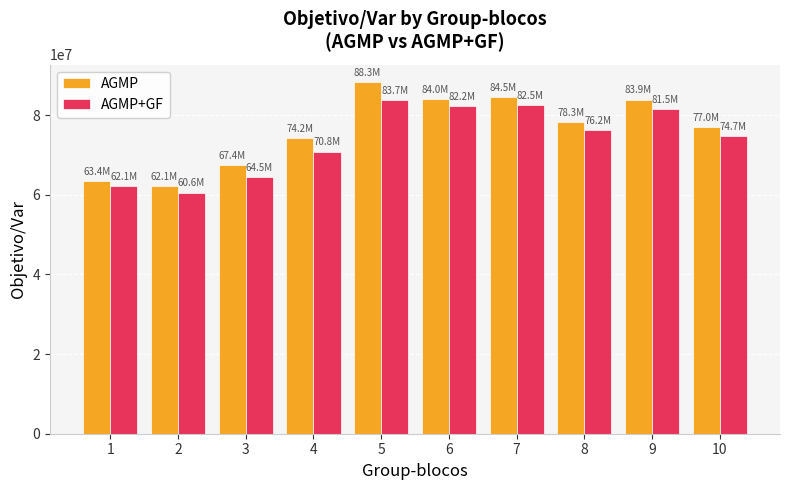

Which category has the highest value in the AGMP series?

5